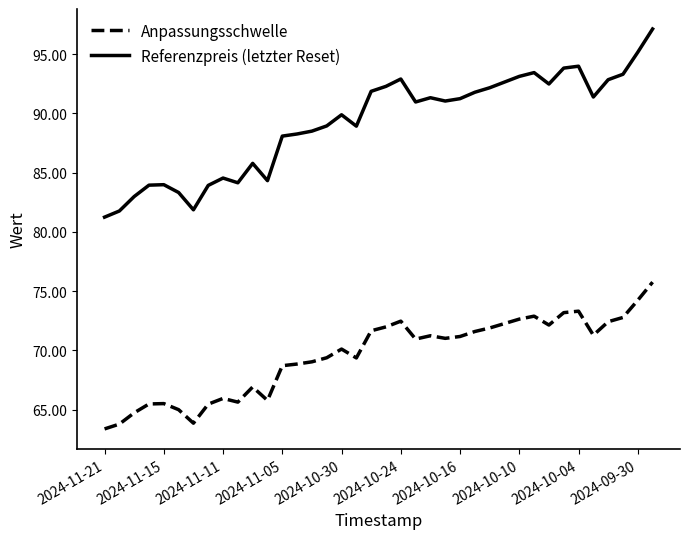

What is the difference between the maximum and minimum values in the Referenzpreis (letzter Reset) series?

15.9